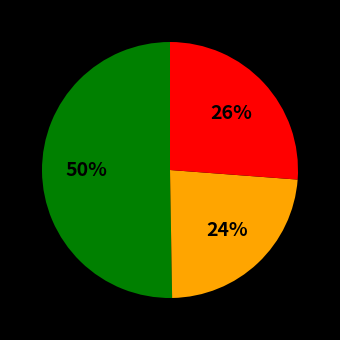

To the nearest percent, what is the average slice percentage?

33%